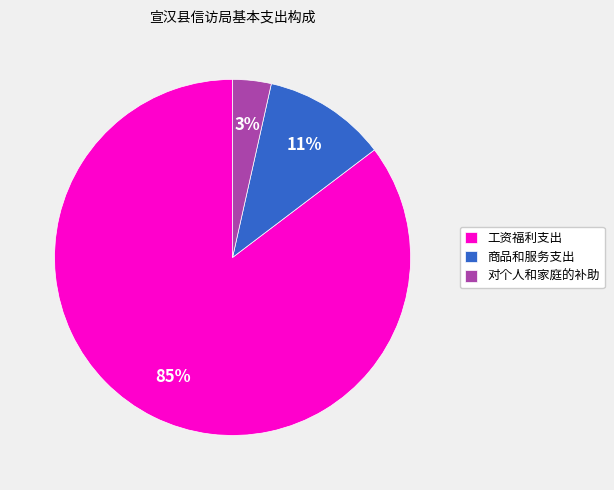

Is 工资福利支出 the majority of the pie?

Yes